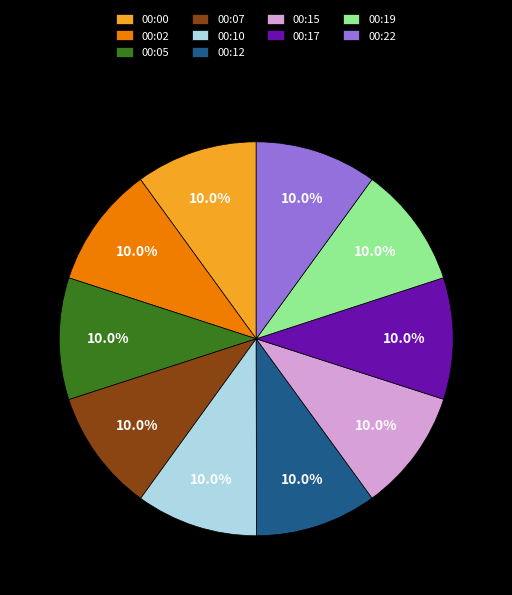

To the nearest percent, what is the combined percentage of 00:22 and 00:05?

20%